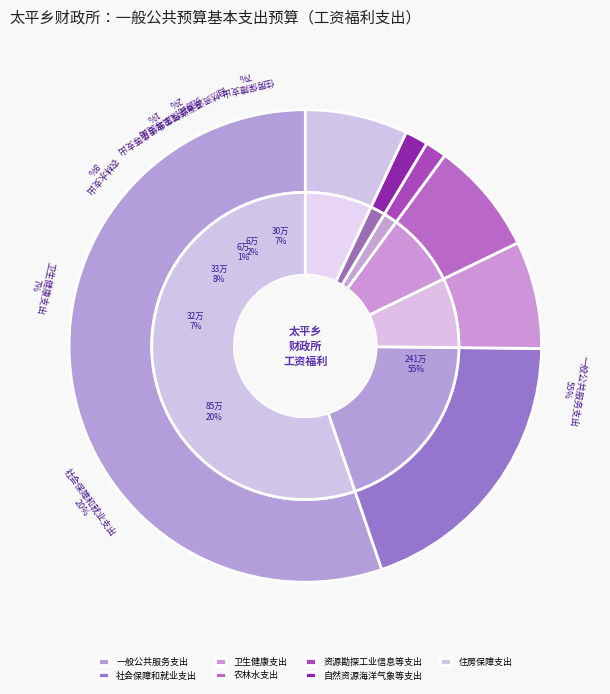

Approximately how many times larger is the value at 社会保障和就业支出 compared to 农林水支出?

2.5